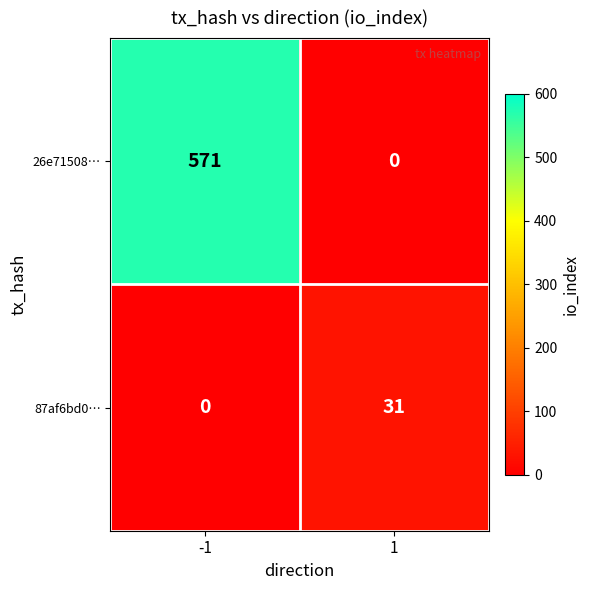

At how many categories does at least one series exceed 535?

1